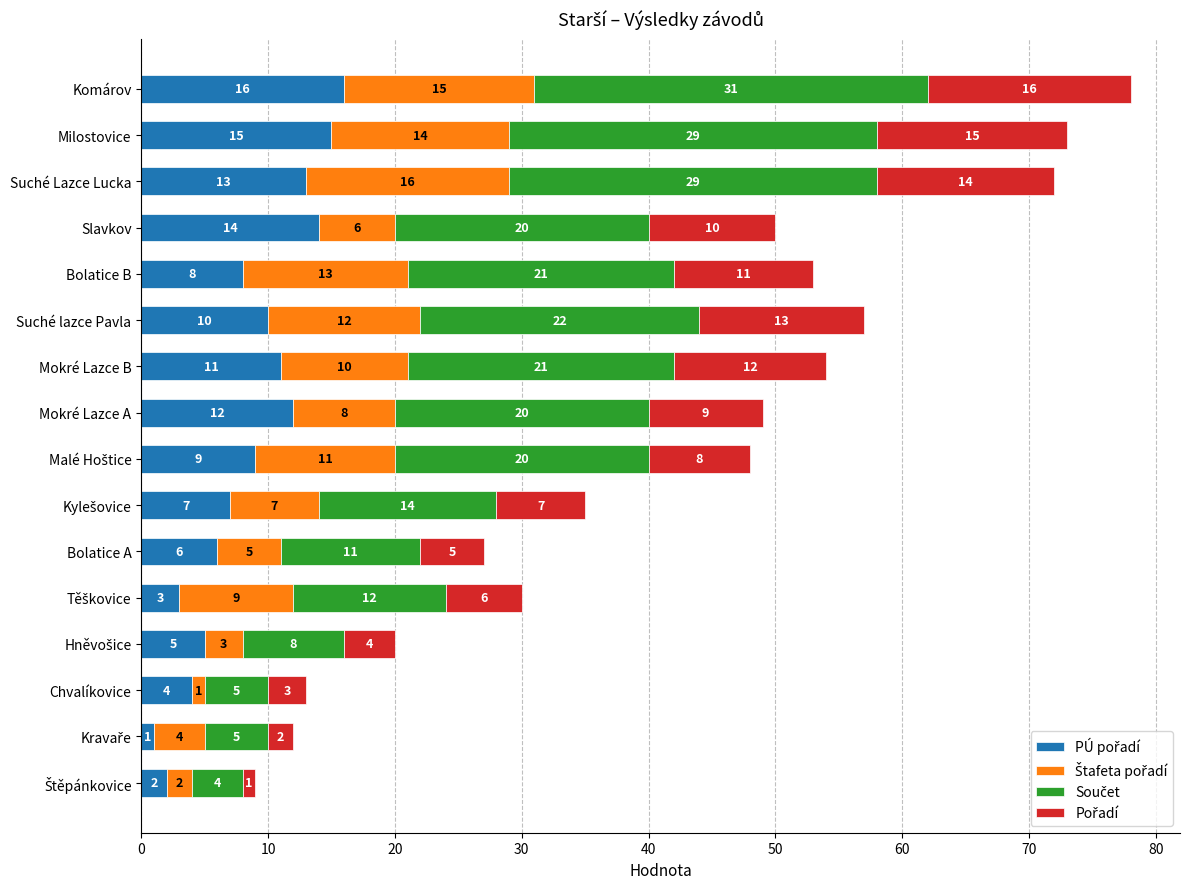

At which category is the sum across all series the highest?

Komárov